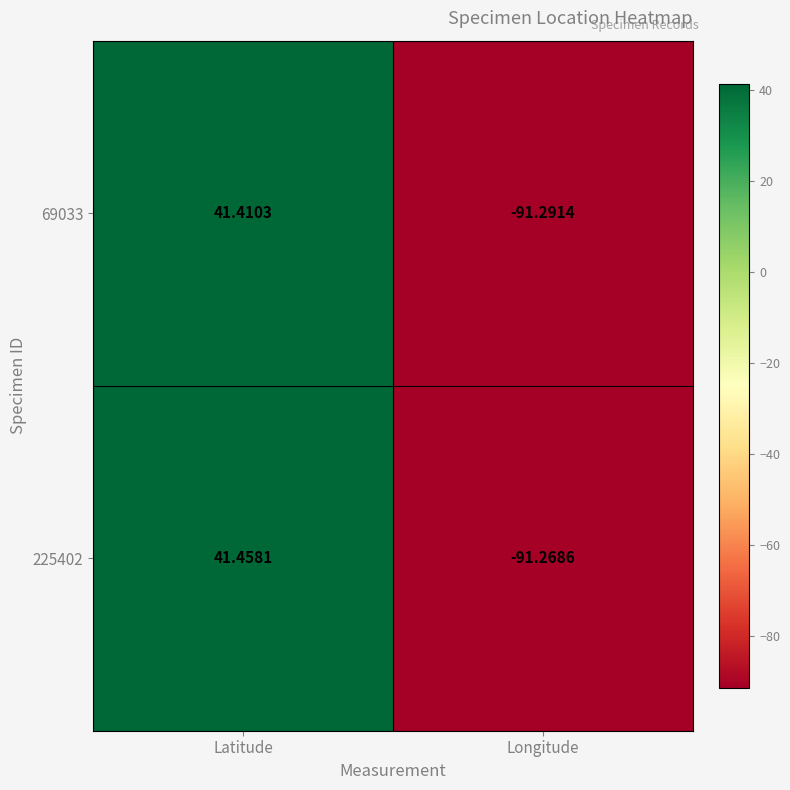

At which label does 69033 first exceed 41?

Latitude